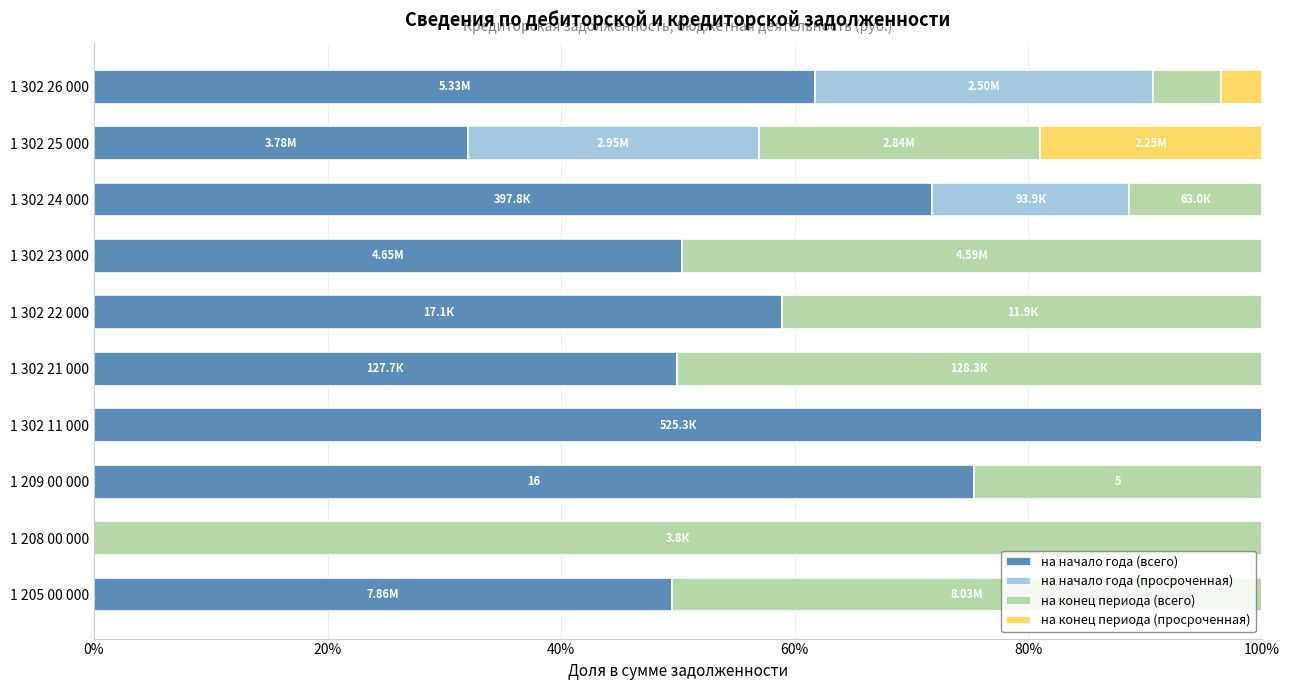

What are all the series names shown in the legend?

на начало года (всего), на начало года (просроченная), на конец периода (всего), на конец периода (просроченная)